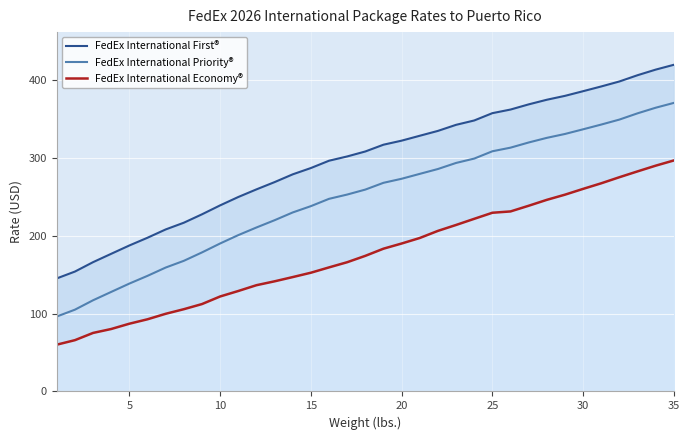

At how many categories does at least one series exceed 270?

22